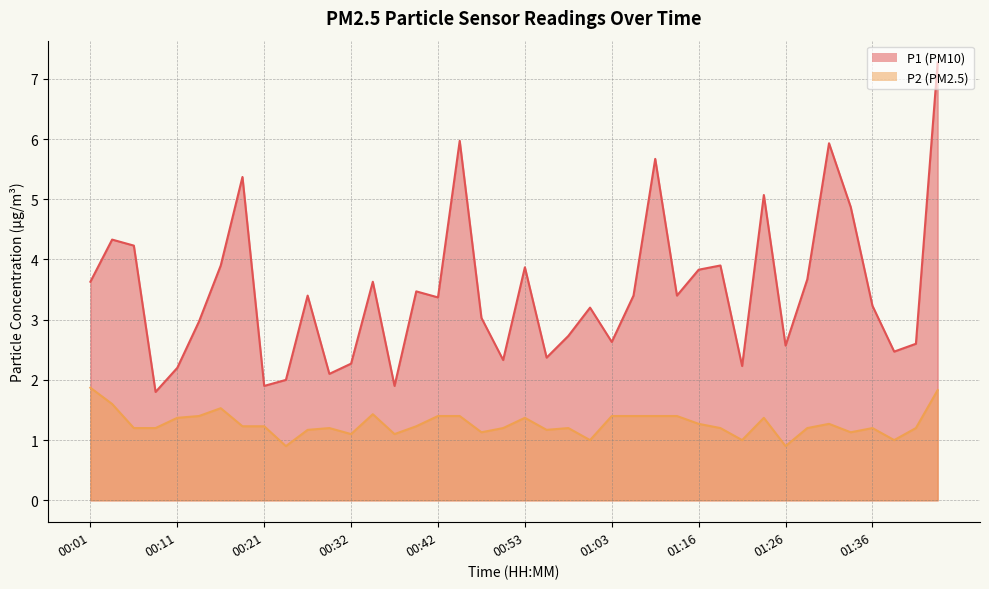

True or false: P1 and P2 cross at least once.

False